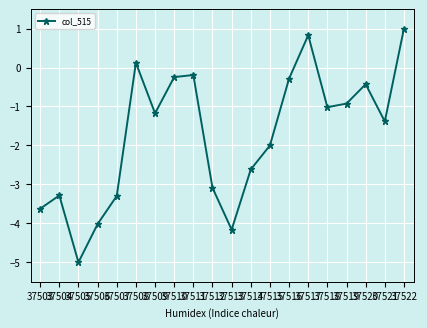

What is the value of the 19th point from the left?

-1.4